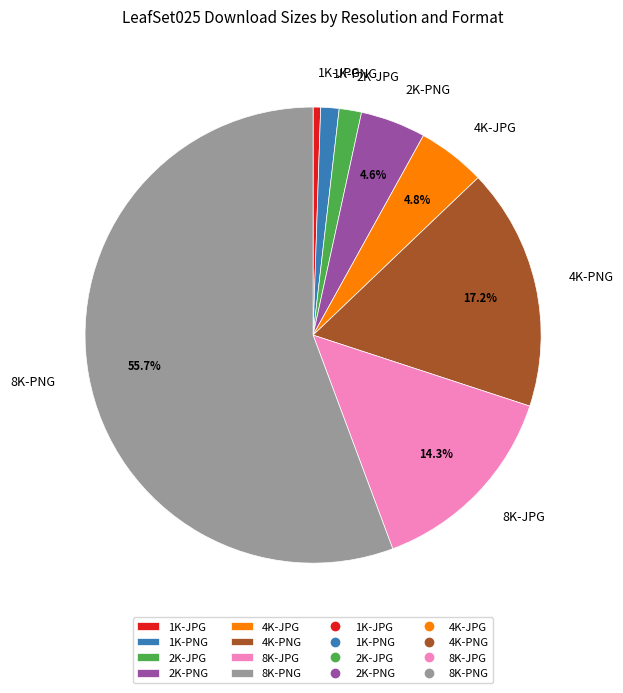

Which slice is the largest?

8K-PNG